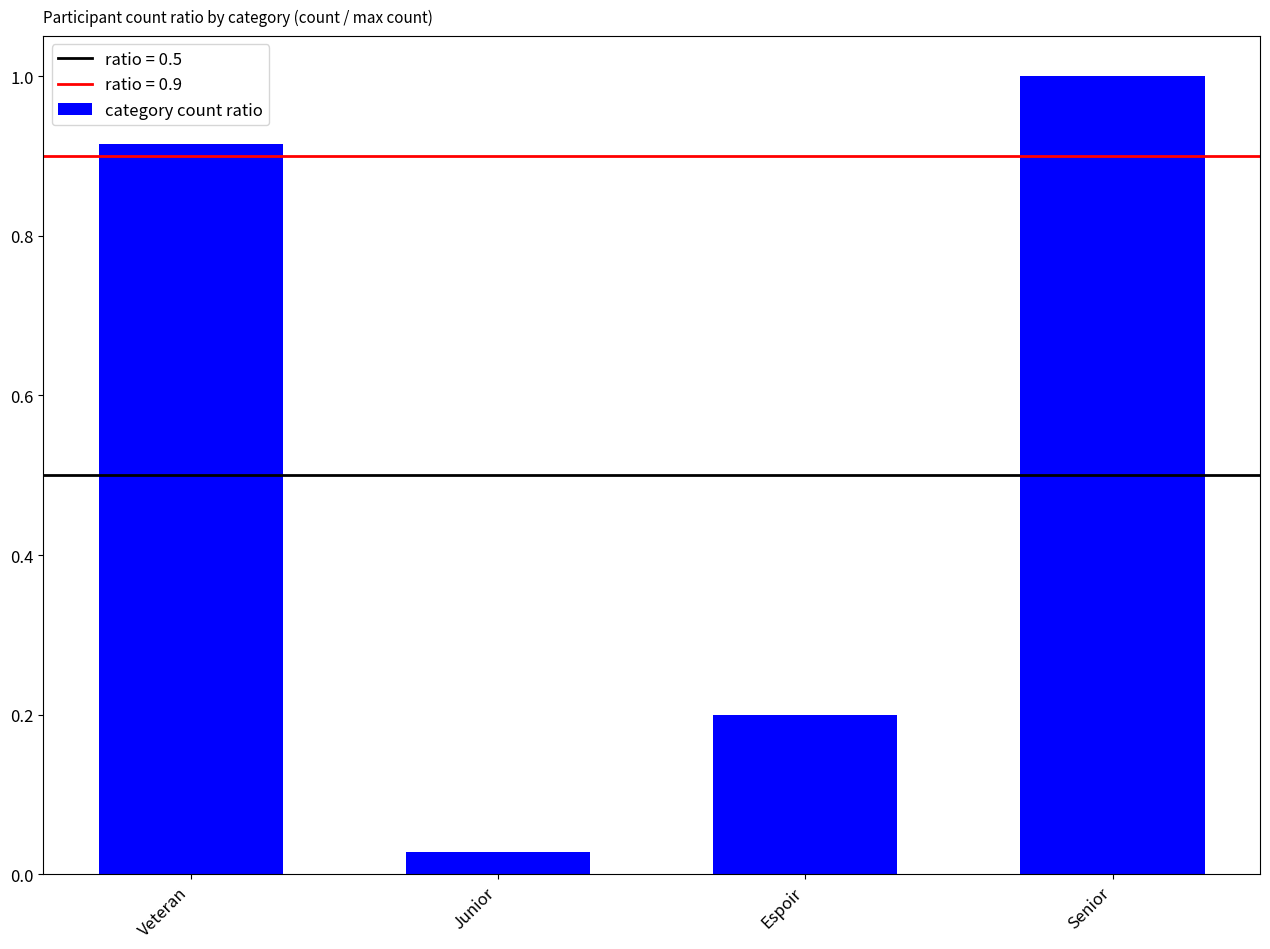

Read the value at Senior.

1.0